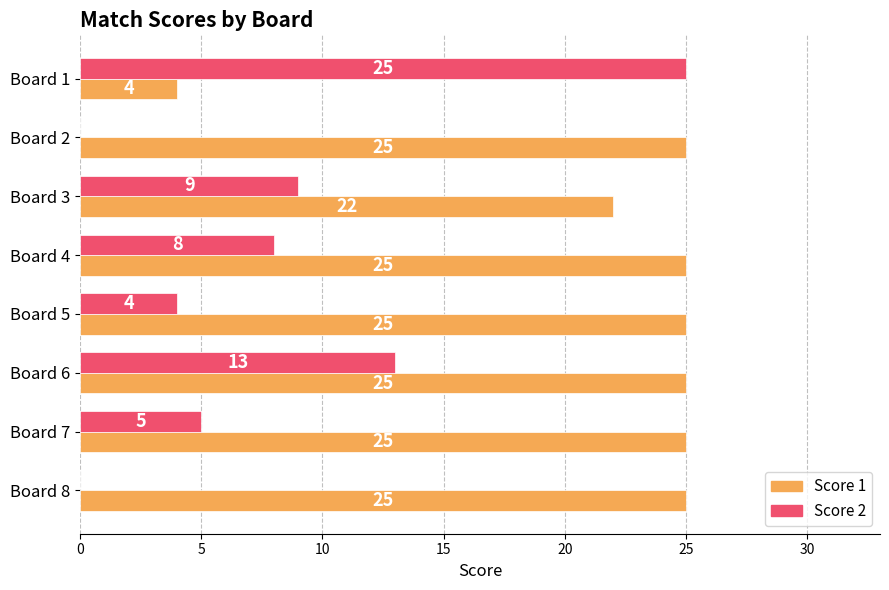

What are all the series names shown in the legend?

Score 1, Score 2